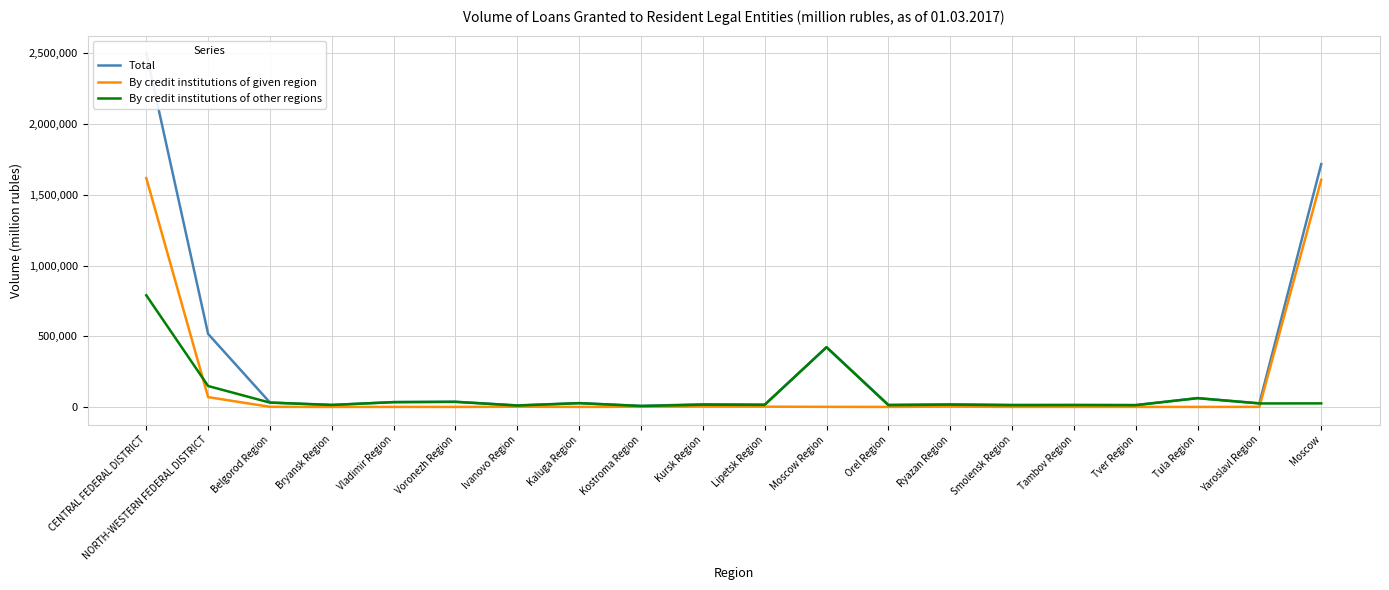

What is the label of the 18th point from the left?

Tula Region